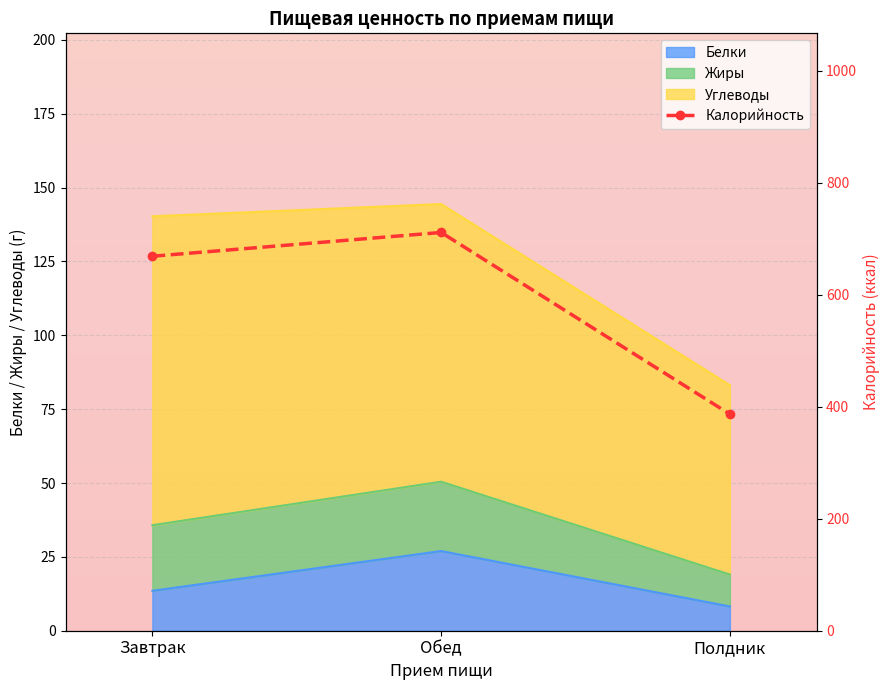

Which has a higher value, Обед or Полдник?

Обед